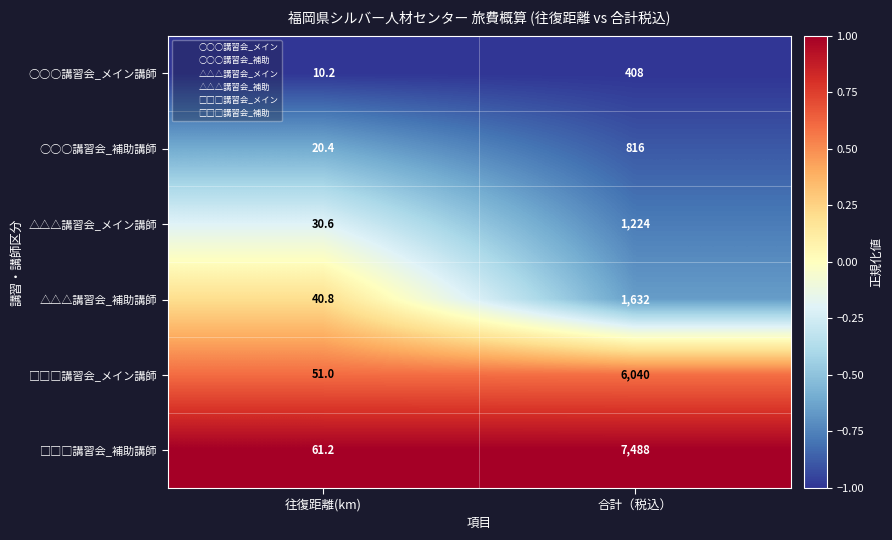

What is the smallest value displayed?

10.2